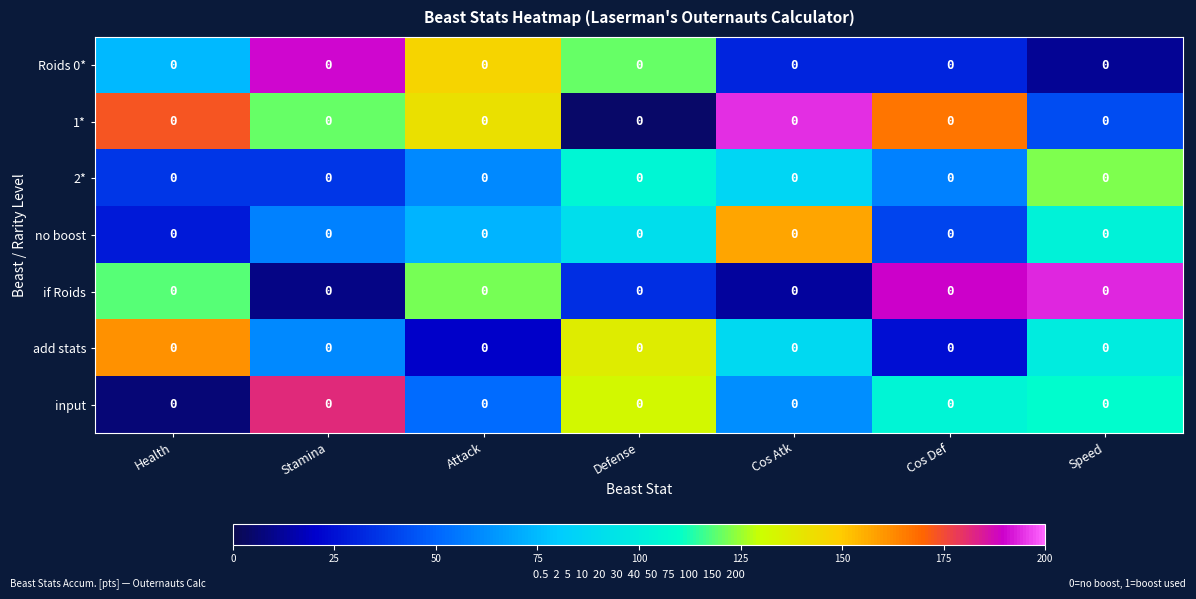

What is the average value of the Roids 0* series?

86.5